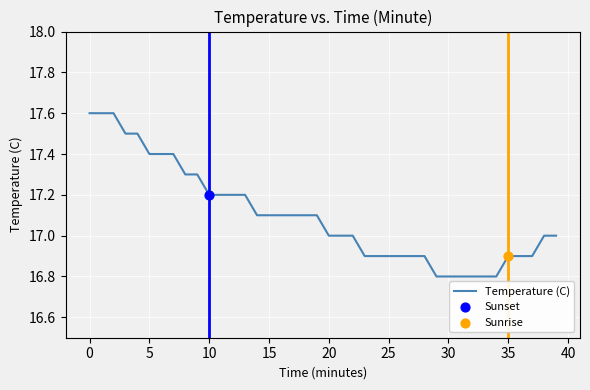

What is the minimum value shown in the chart?

16.8